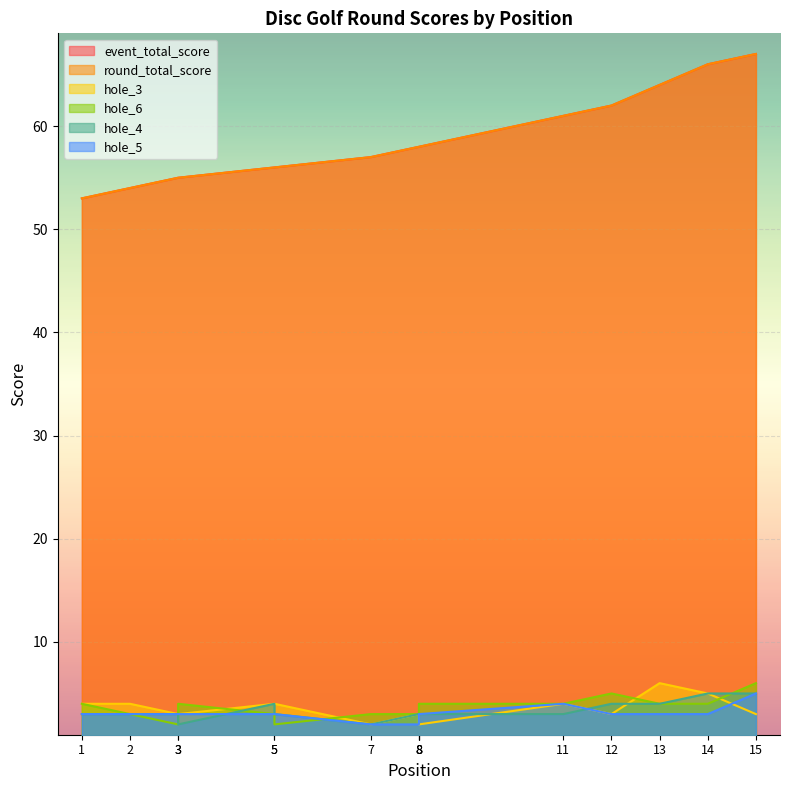

Is the value of hole_3 at 5 greater than the value of hole_4 at 15?

No